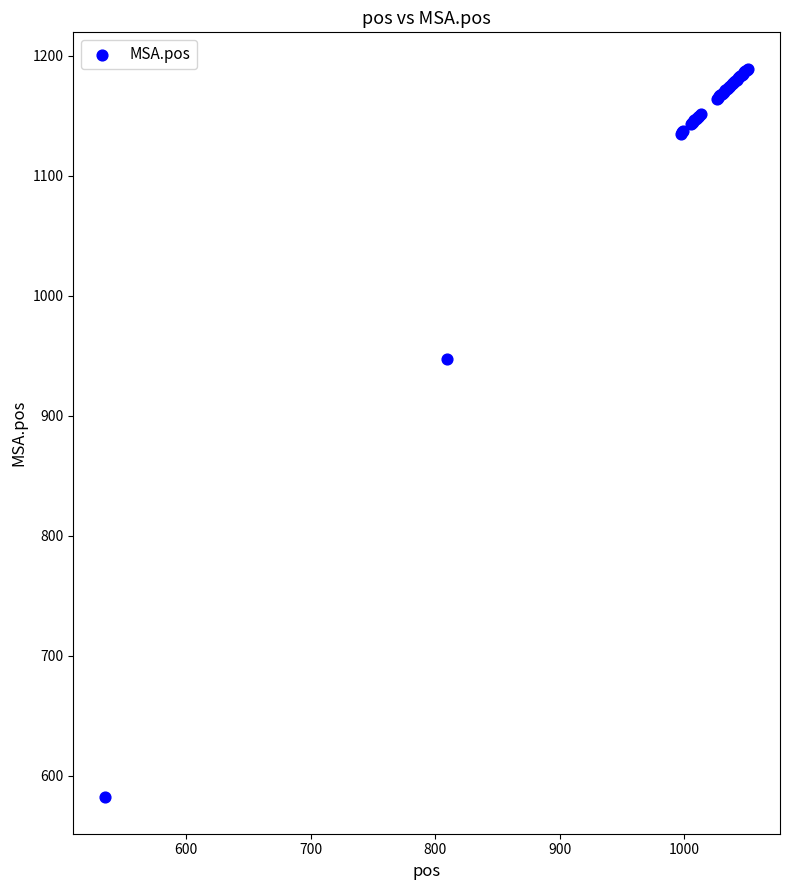

What Y value in the scatter plot is closest to 885?

947